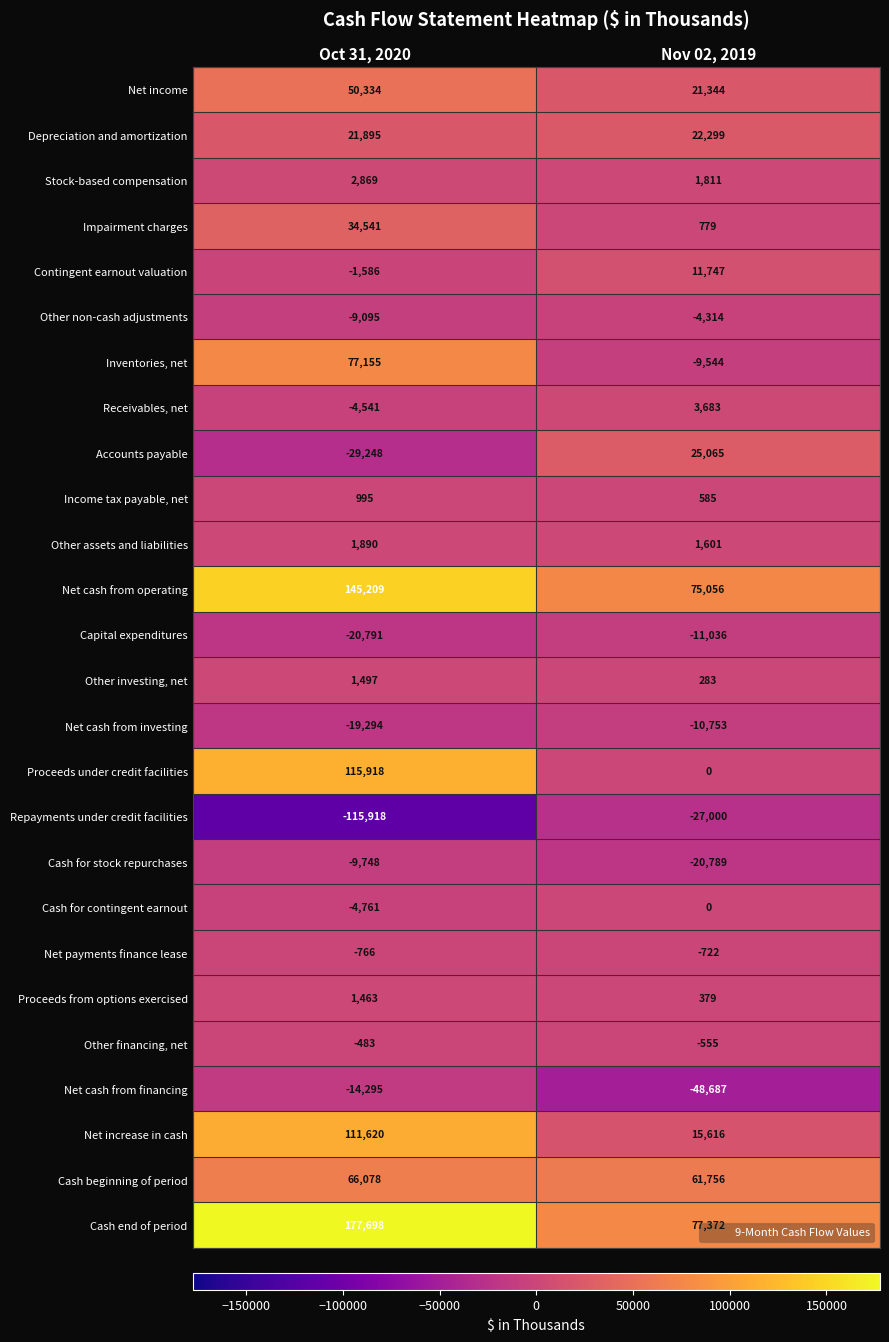

Which series has the largest range (max minus min)?

Proceeds under credit facilities